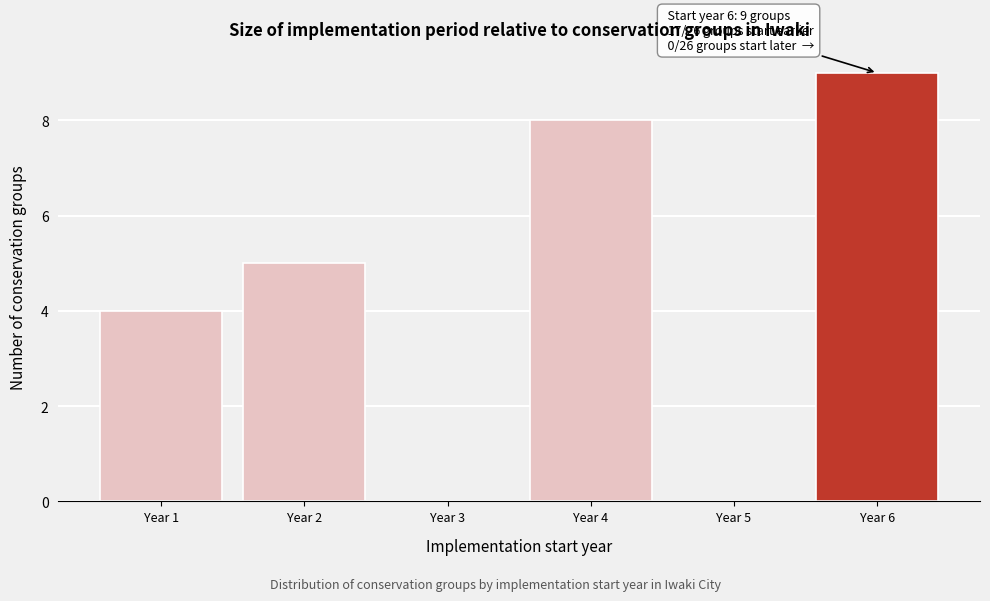

Reading left to right, list all the values displayed in this chart.

Year 1=4	Year 2=5	Year 3=0	Year 4=8	Year 5=0	Year 6=9